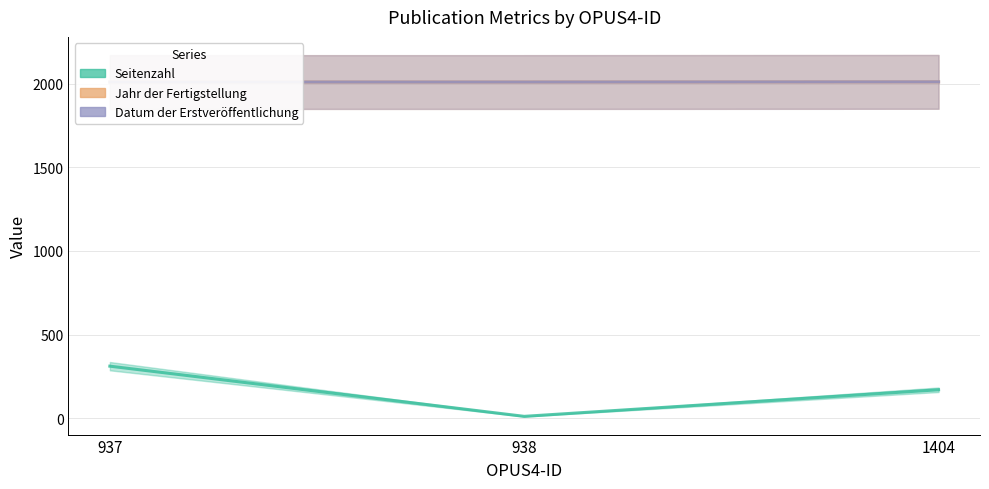

At 937, list the series in order from largest to smallest.

Jahr der Fertigstellung, Datum der Erstveröffentlichung, Seitenzahl